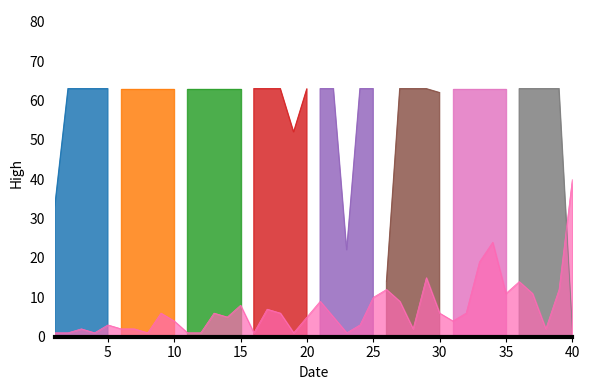

How many data points are above 5?

19